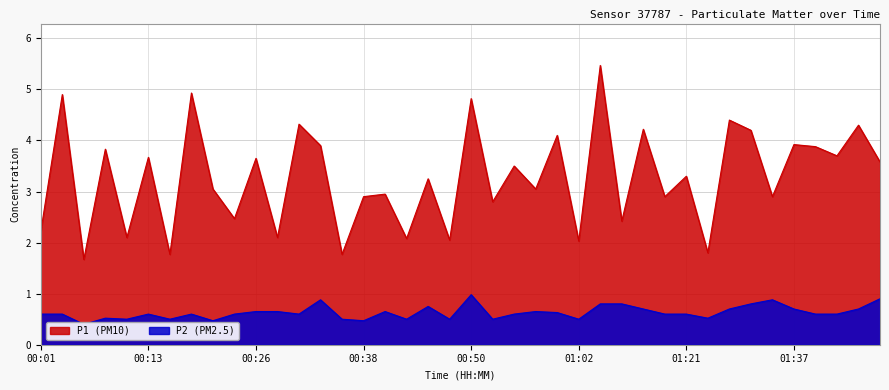

At which category is the sum across all series the highest?

01:05